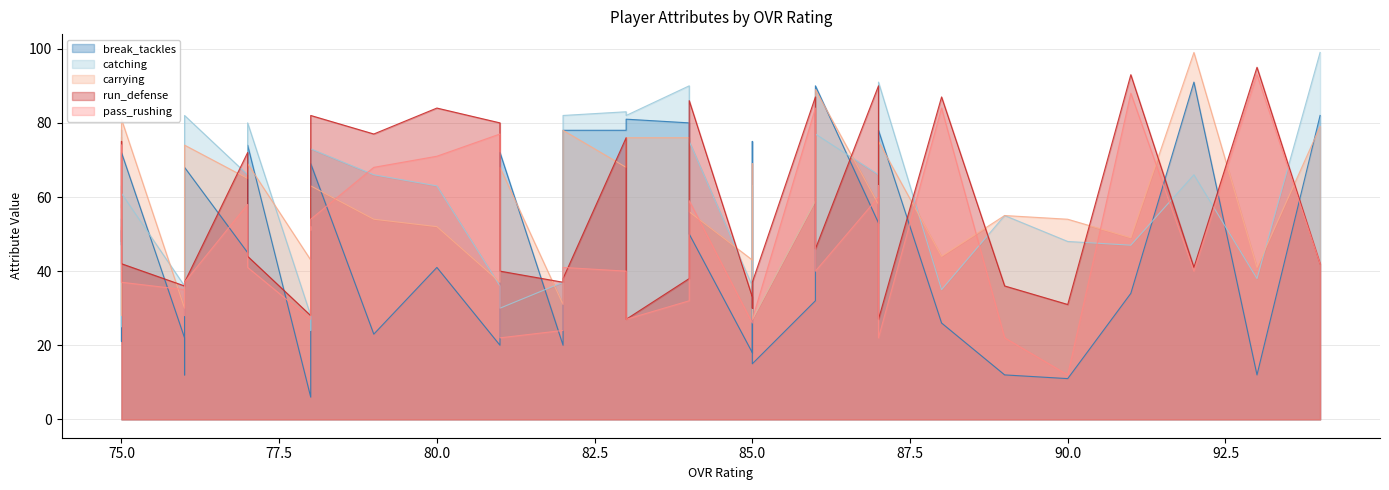

Which series has the widest spread of values?

break_tackles